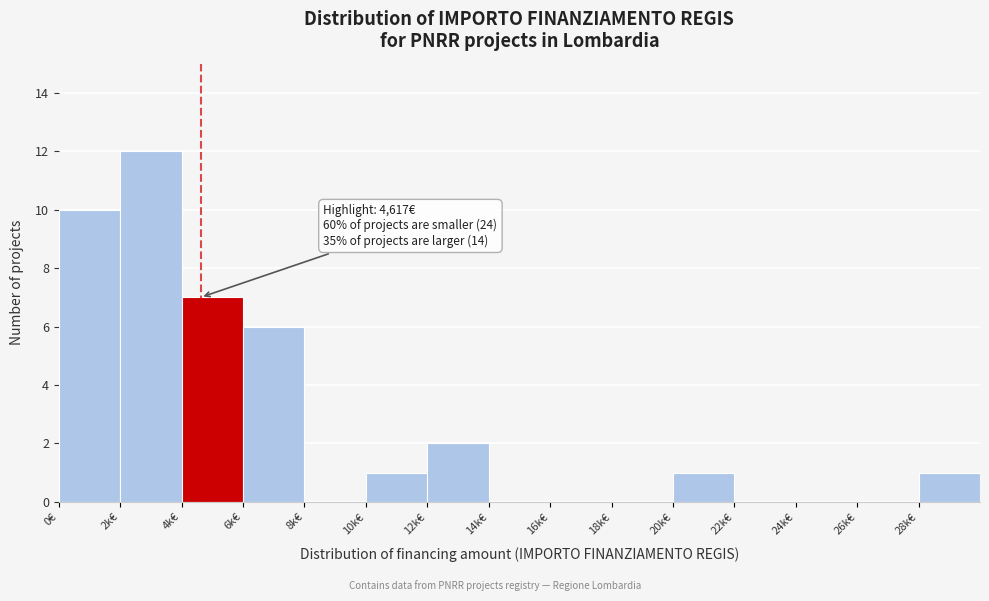

Reading left to right, what are all the values shown in this chart?

0€=10	2k€=12	4k€=7	6k€=6	8k€=0	10k€=1	12k€=2	14k€=0	16k€=0	18k€=0	20k€=1	22k€=0	24k€=0	26k€=0	28k€=1